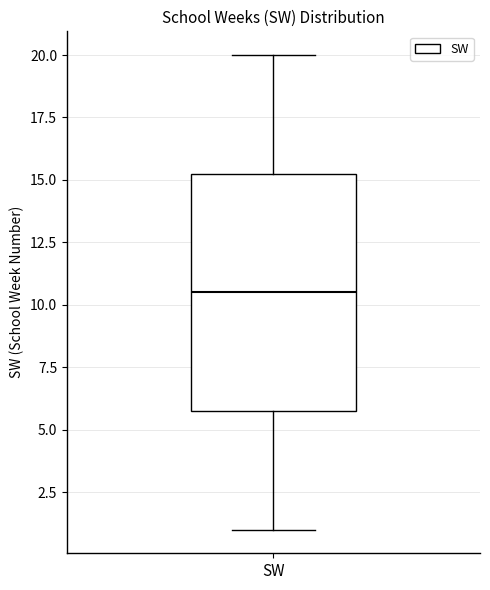

Where is the lower edge of the box for SW on the y-axis? The values are not printed on the chart, so give them approximately, as read against the axis.

6.0